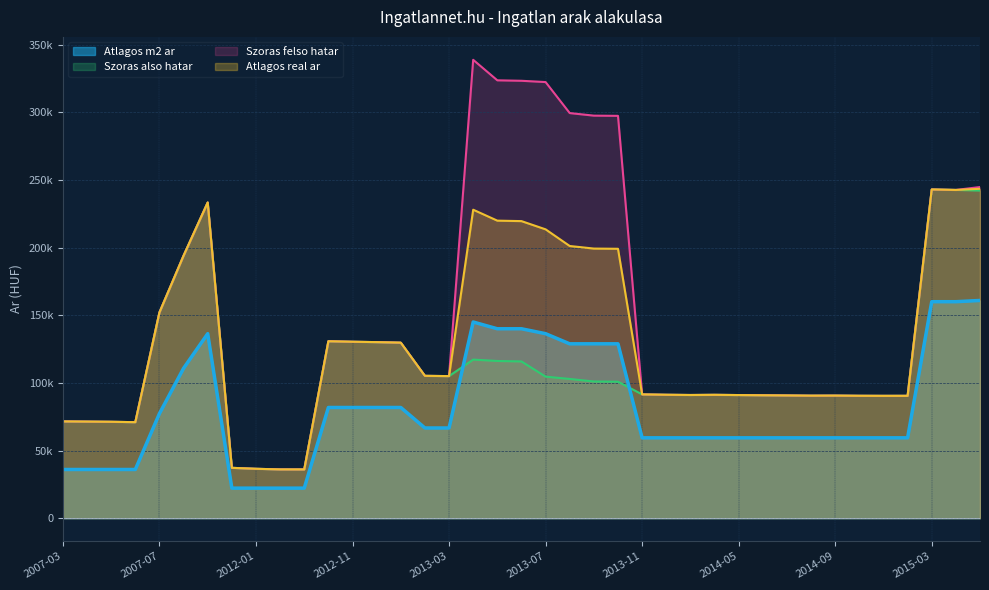

How many data points in Szoras felso hatar are less than 91492?

19